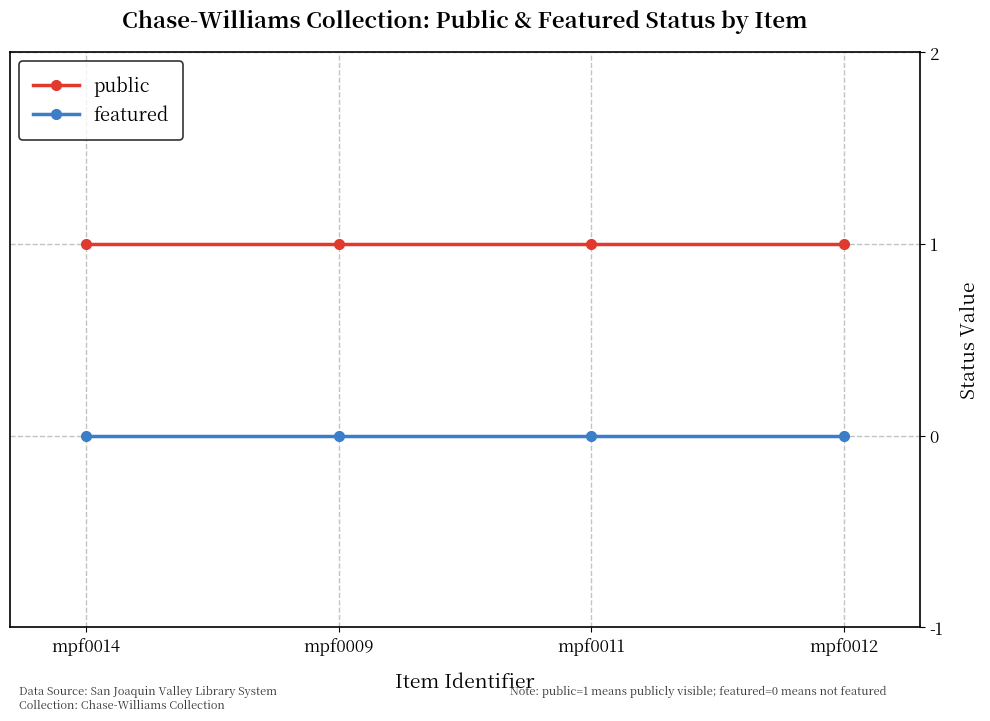

True or false: public and featured cross at least once.

False